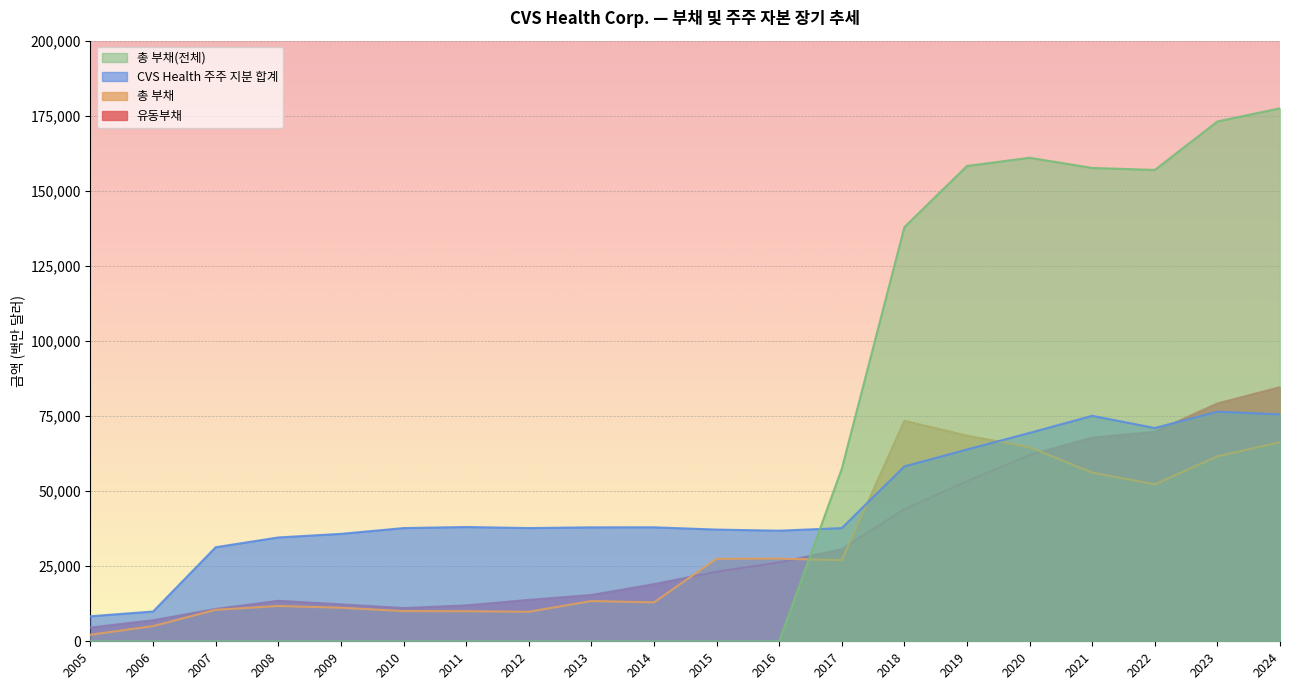

What is the approximate value of CVS Health 주주 지분 합계 at 2024, to the nearest 10?

75560